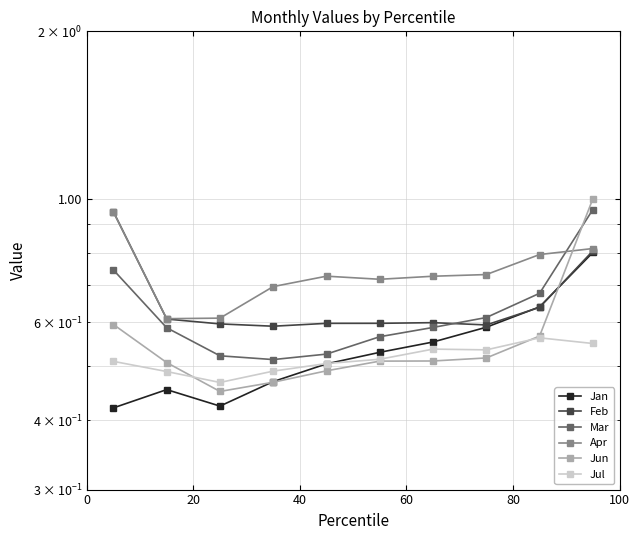

True or false: Mar and Jul intersect in this chart.

False